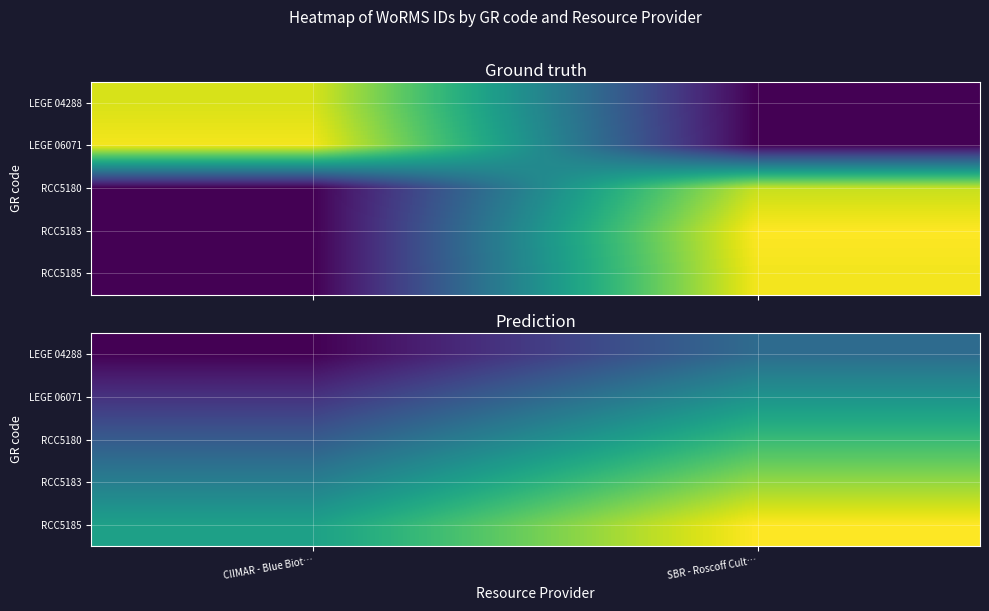

How many values in the RCC5183 series exceed 125814?

1